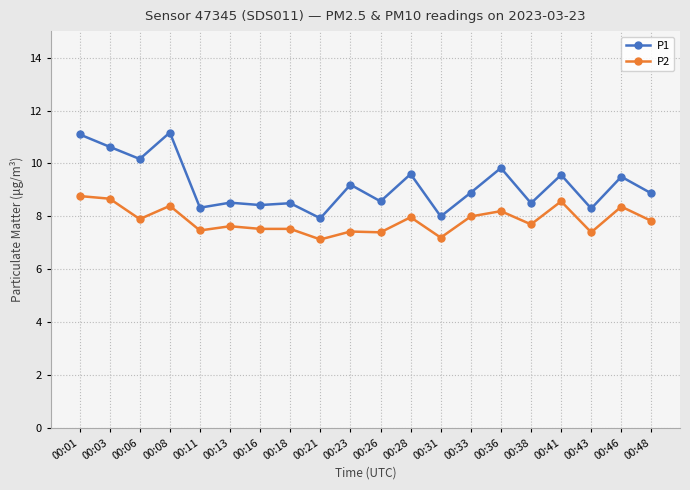

What is the minimum value shown in the chart?

7.1